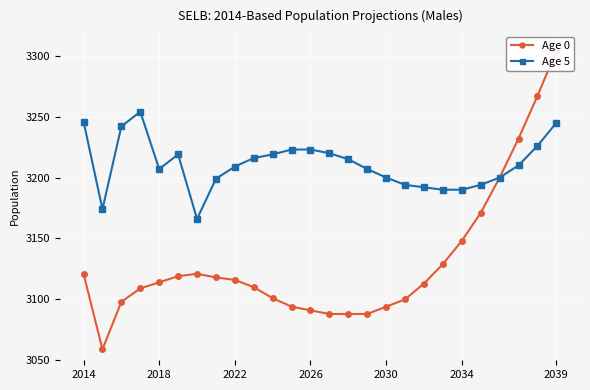

What is the highest value of the Age 5 series?

3254